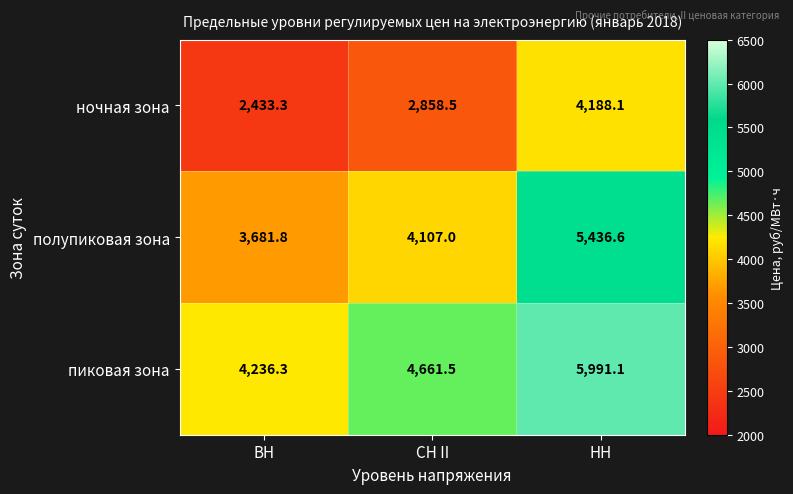

What is the difference between the highest and lowest values at СН II?

1803.0